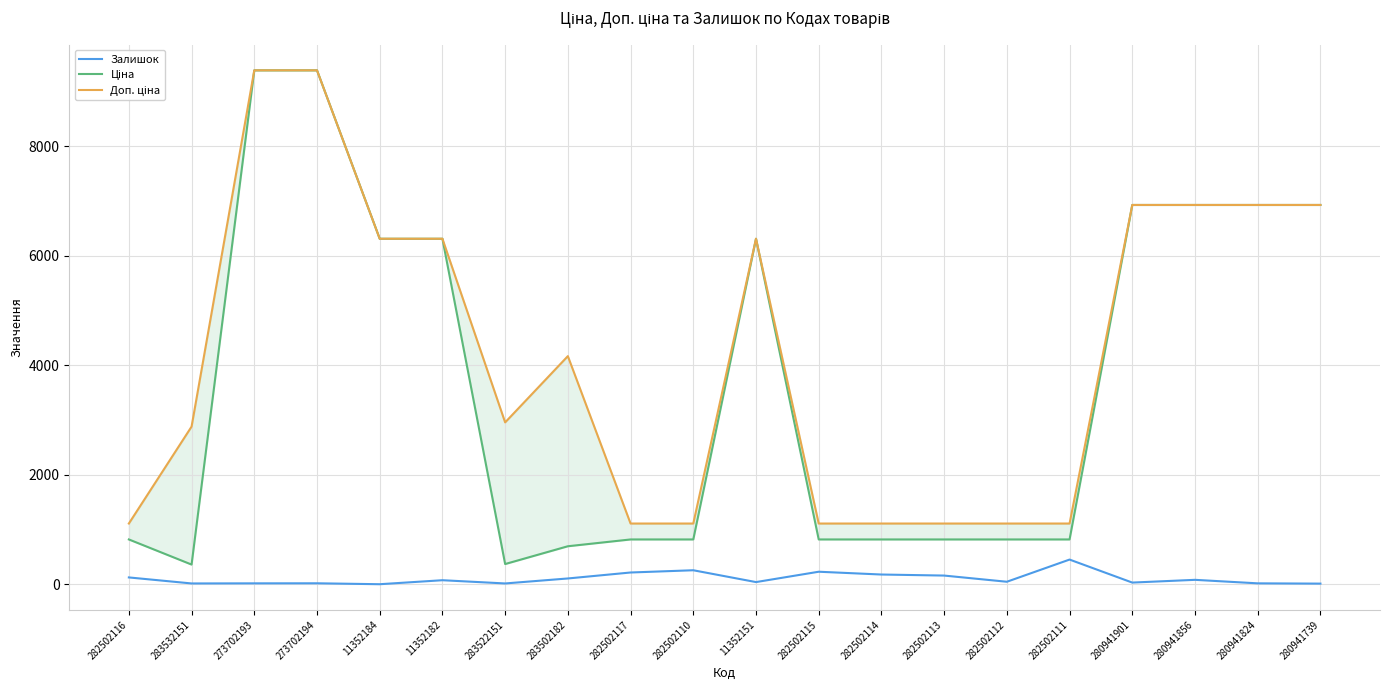

How many lines are shown in the chart?

3